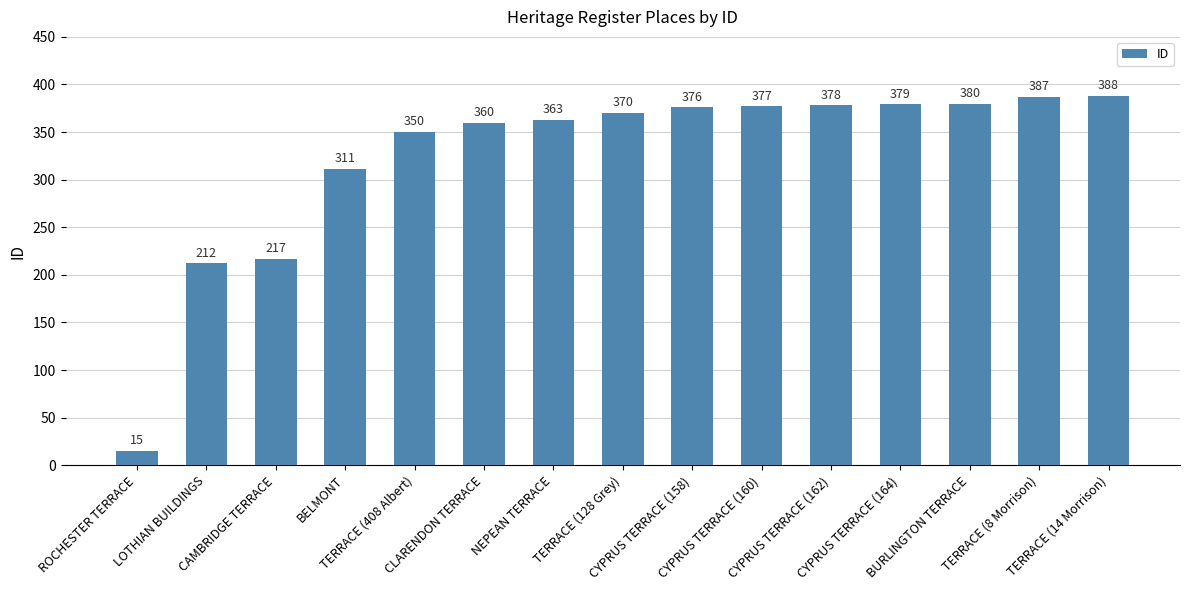

What is the difference between the maximum and minimum values?

373